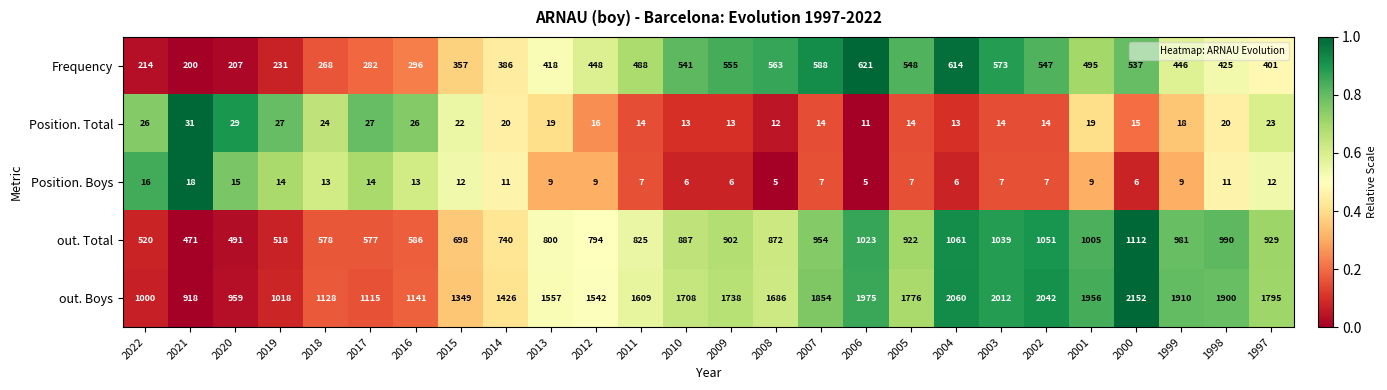

At 2019, list the series in order from largest to smallest.

out. Boys, out. Total, Frequency, Position. Total, Position. Boys